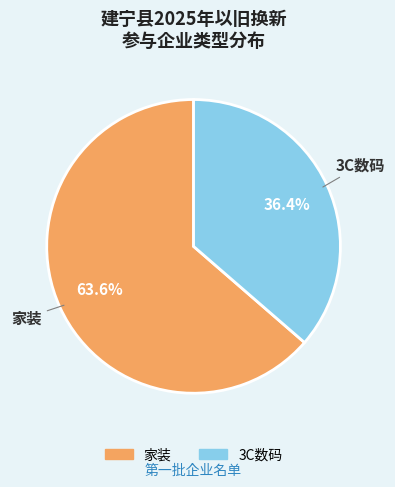

Is there a majority slice in this chart?

Yes